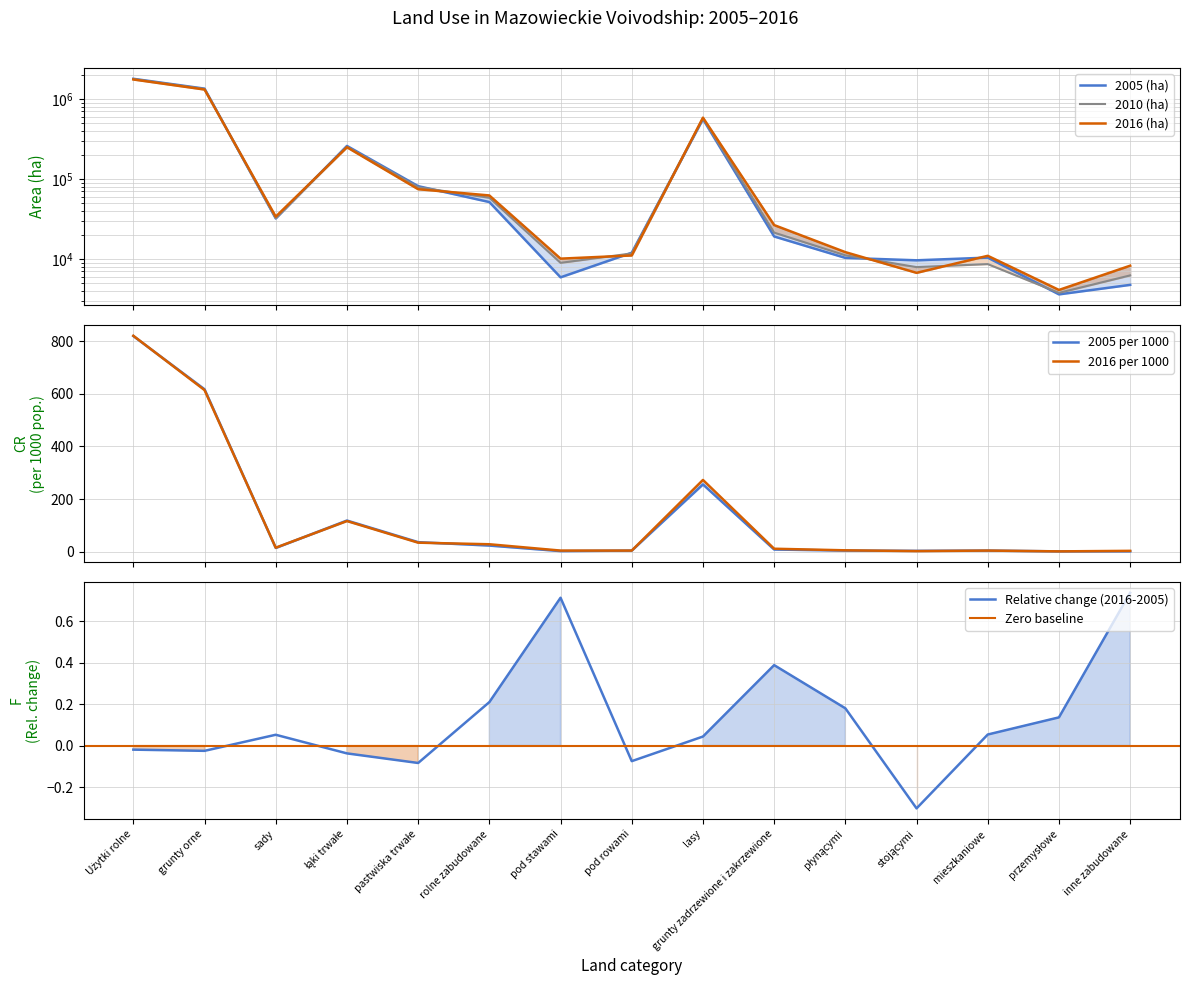

What is the label of the 6th point from the right?

grunty zadrzewione i zakrzewione